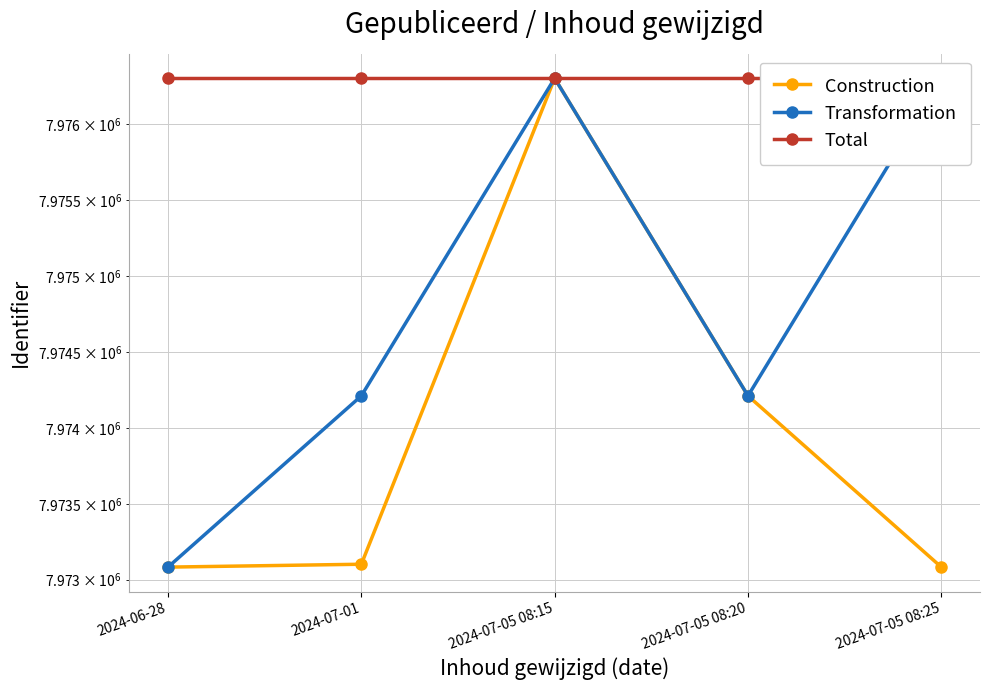

At which label does Construction reach its minimum?

2024-06-28